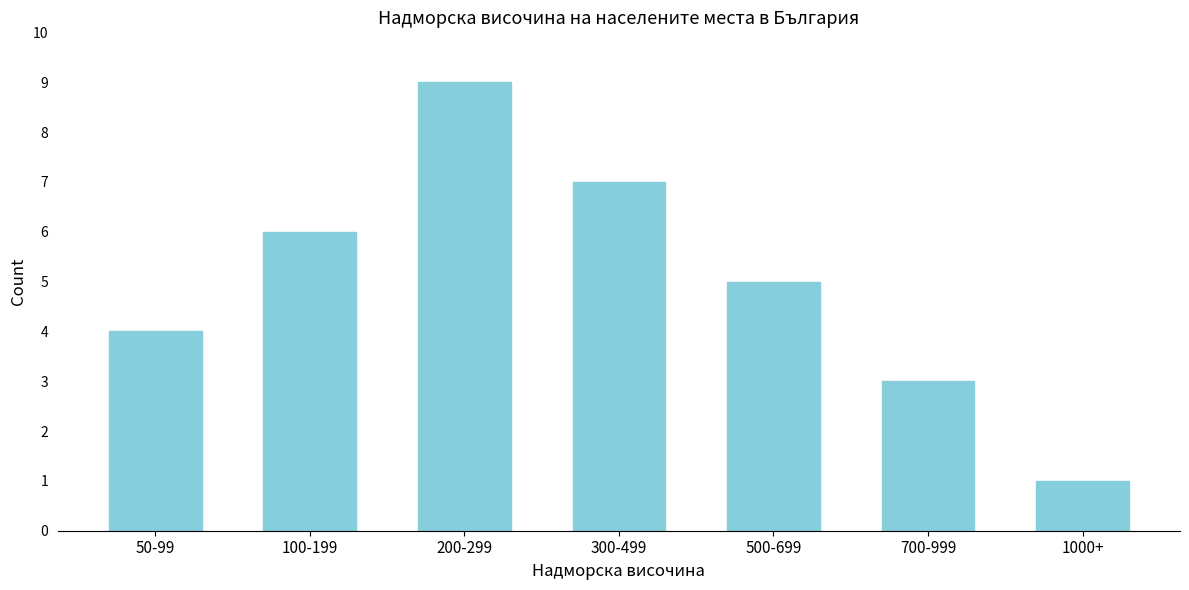

Reading left to right, transcribe all the data shown in this chart.

50-99=4	100-199=6	200-299=9	300-499=7	500-699=5	700-999=3	1000+=1